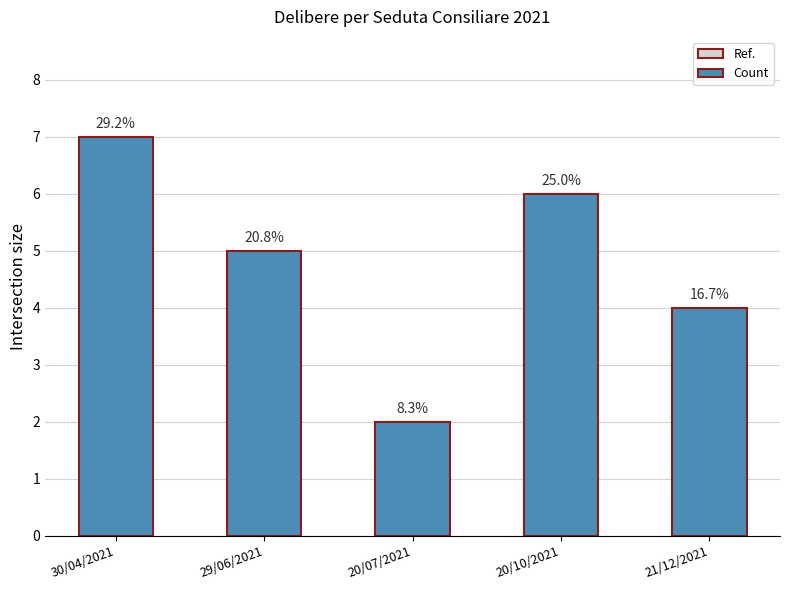

How many values are between 4 and 6?

3